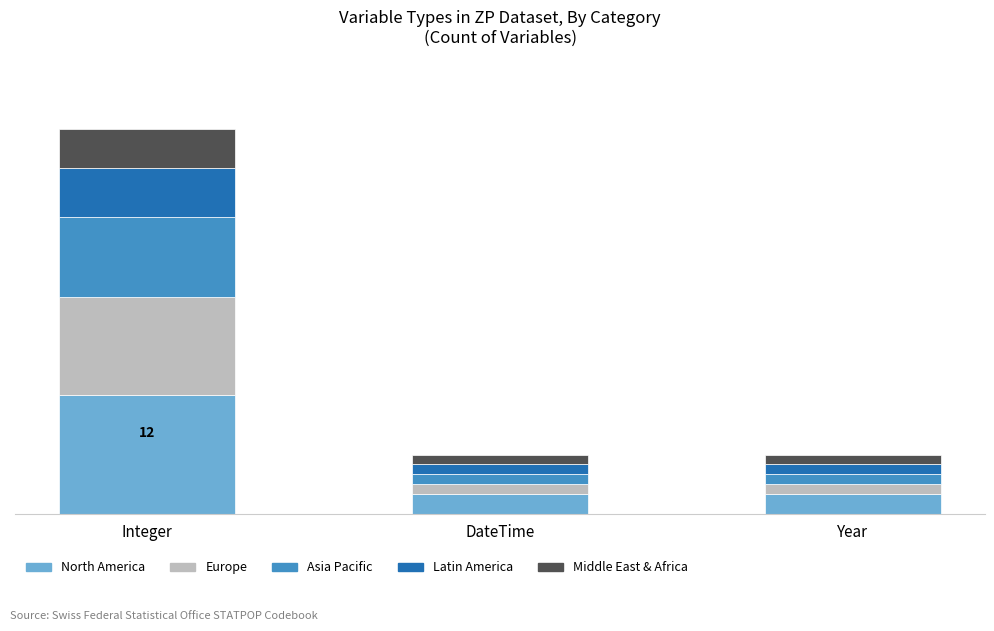

What is the label of the 2nd bar from the left?

DateTime